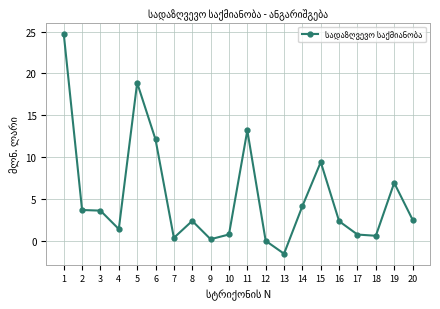

True or false: there are more than 0 points higher than both neighbors.

True